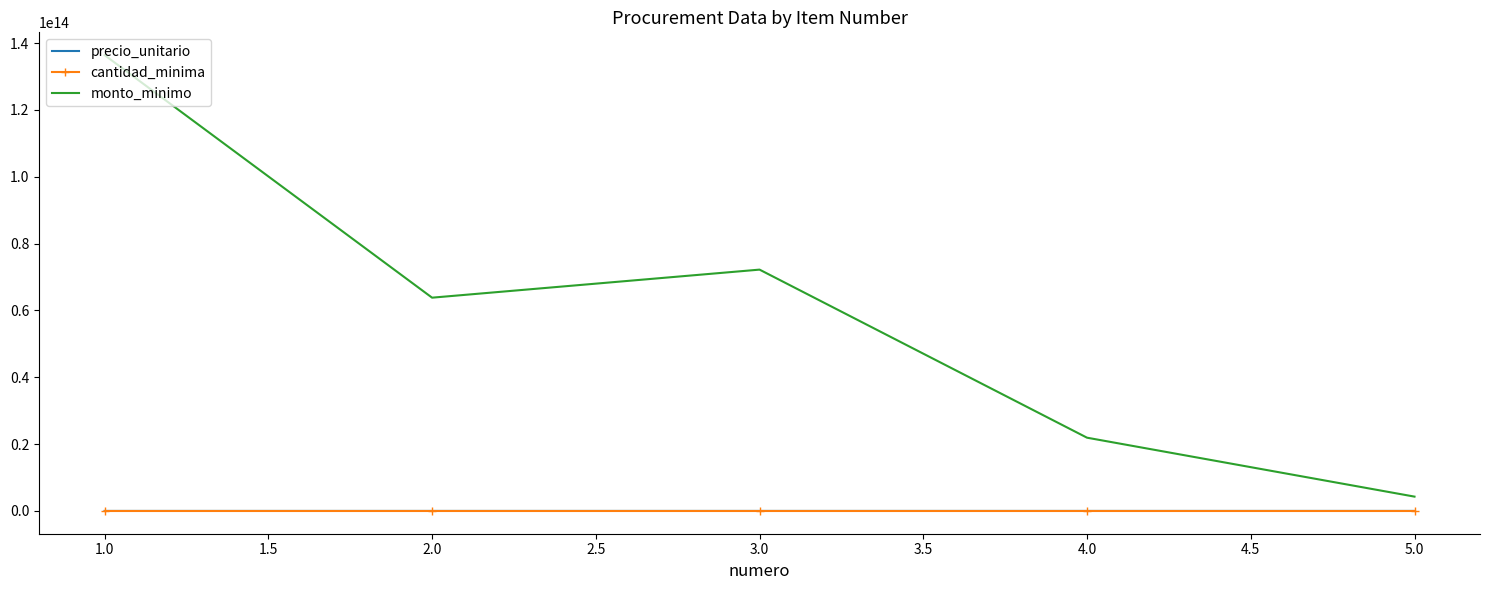

True or false: precio_unitario and monto_minimo intersect in this chart.

False